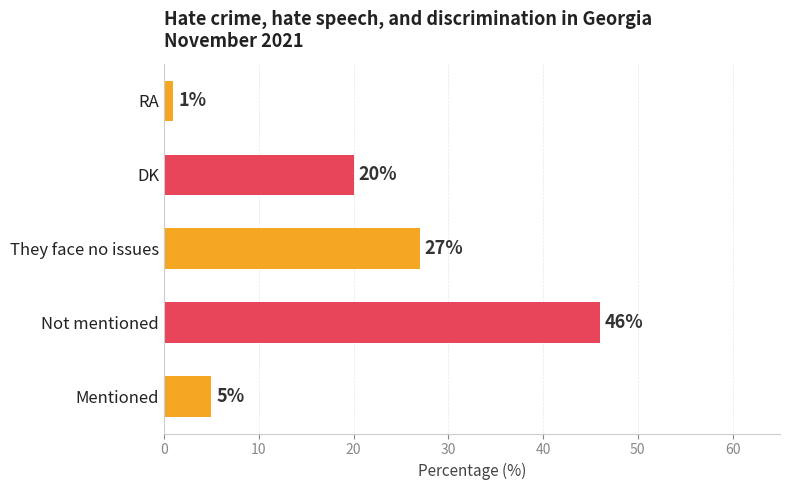

How many bars are there in total?

5